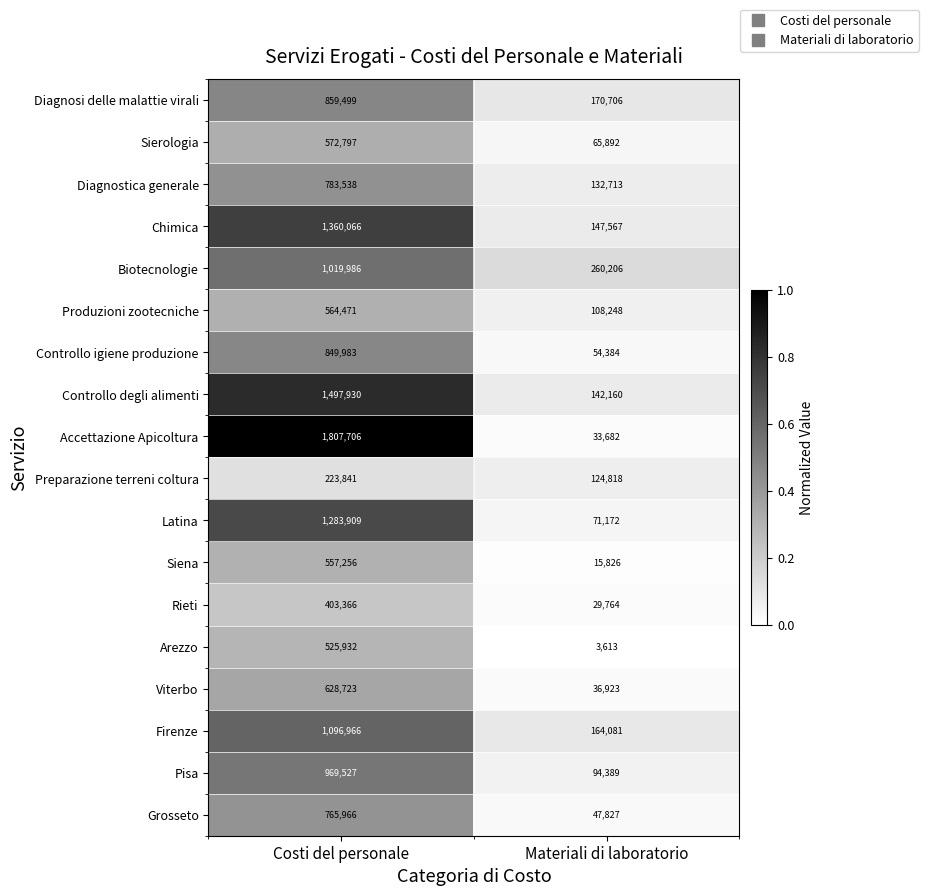

How many series are shown in this chart?

18